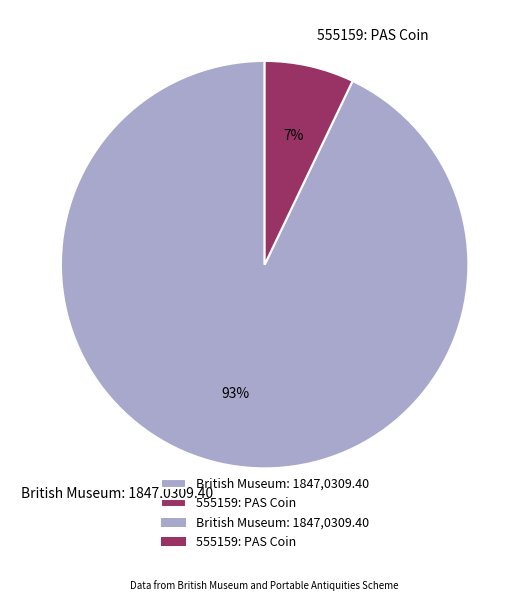

Which slice is the largest?

British Museum: 1847,0309.40